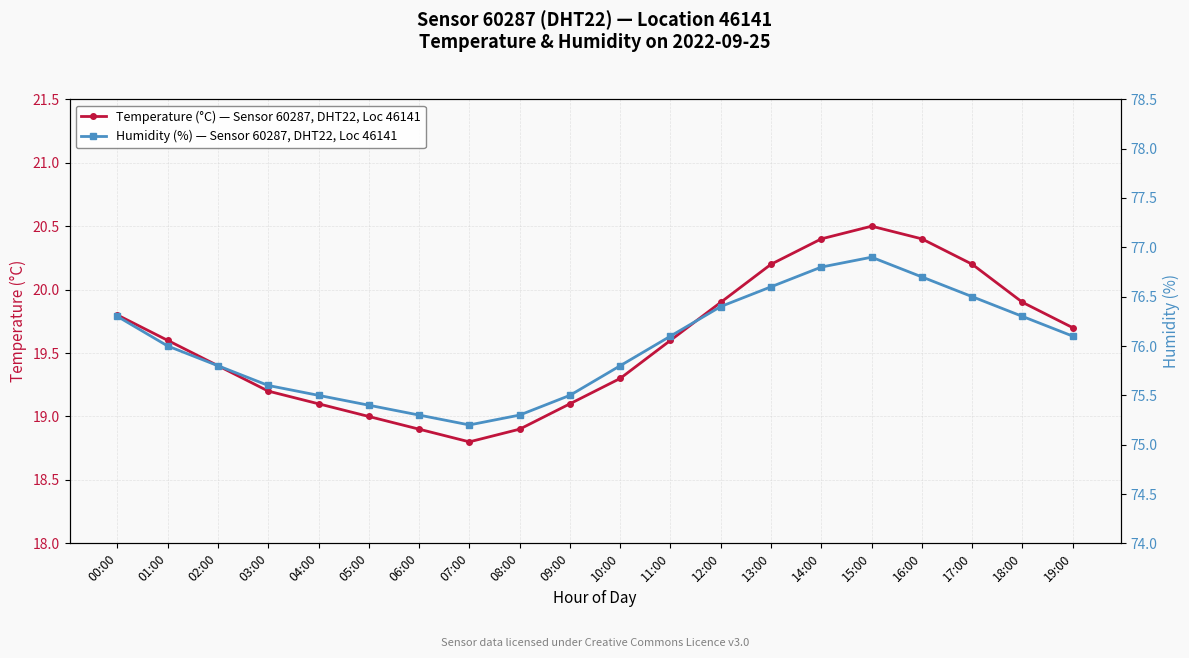

Which series has the largest range (max minus min)?

Humidity (%) — Sensor 60287, DHT22, Loc 46141